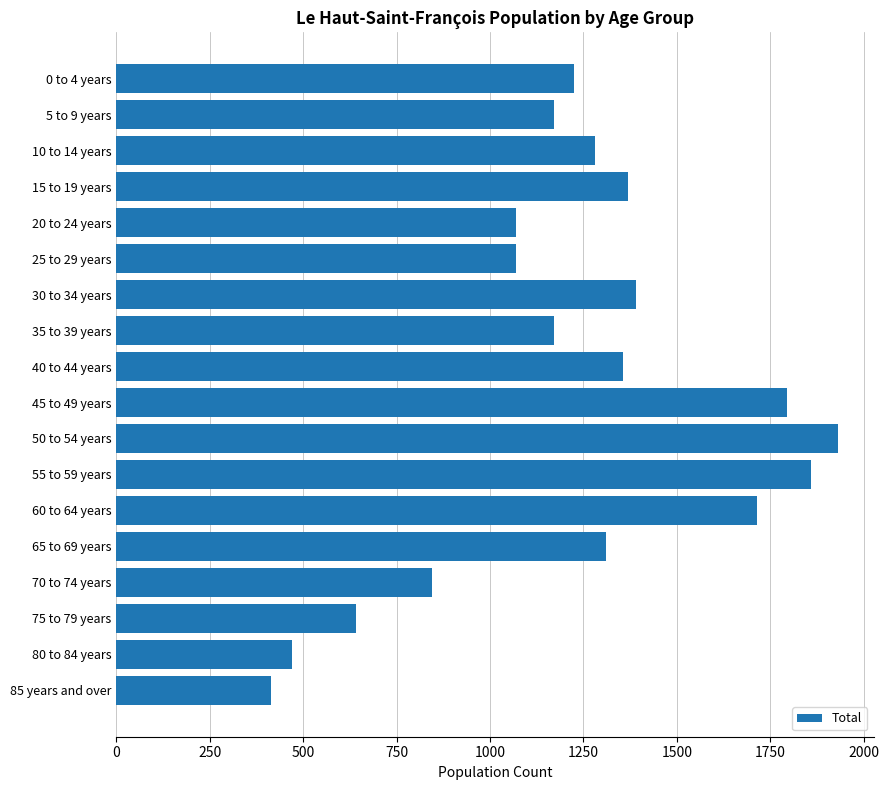

Reading bottom to top, list all the values displayed in this chart.

415	470	640	845	1310	1715	1860	1930	1795	1355	1170	1390	1070	1070	1370	1280	1170	1225